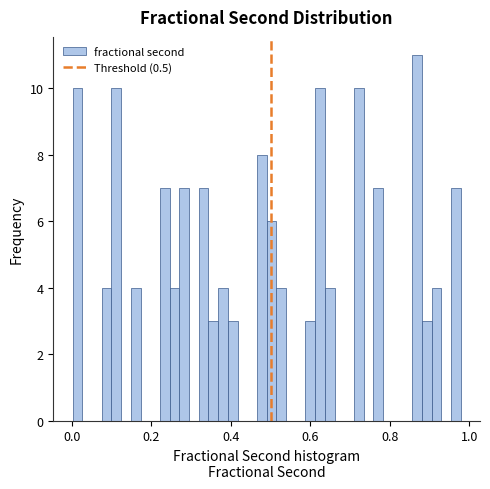

Around what value on the x-axis is the tallest bar? Give the approximate position of its centre, as read against the axis.

0.86